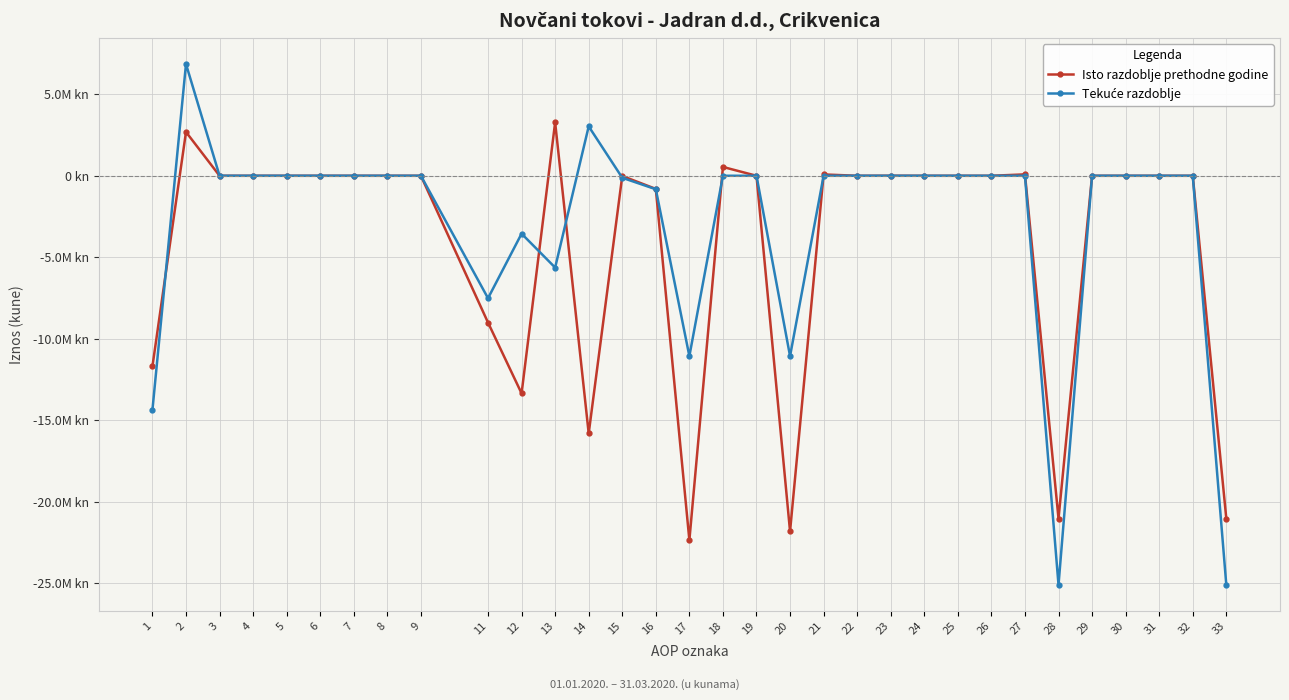

At which label is Tekuće razdoblje closest to -9120241?

11